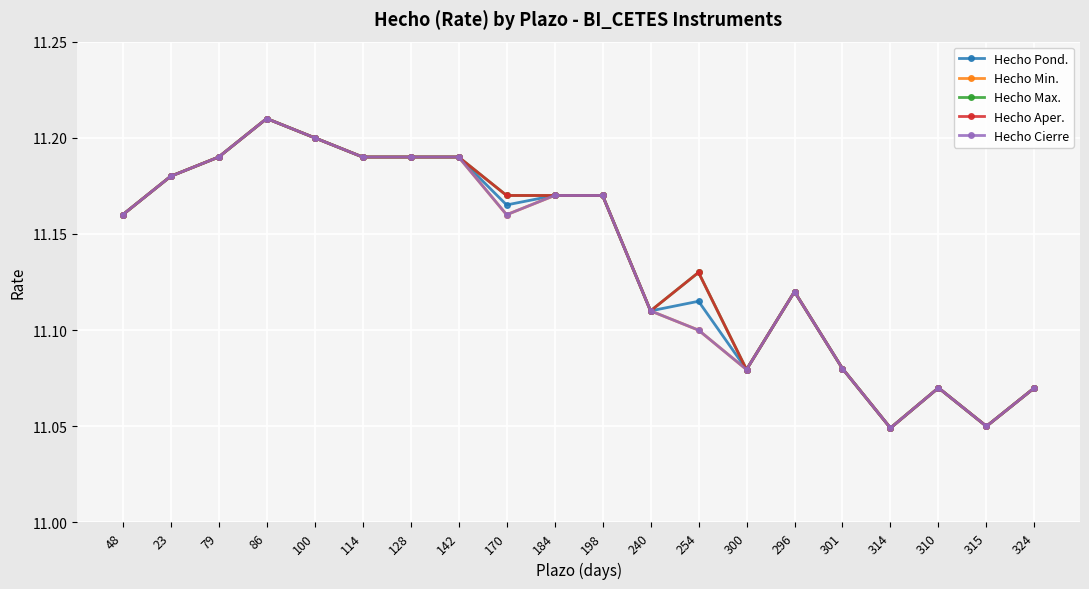

True or false: Hecho Aper. has more than 1 interior local peaks.

True